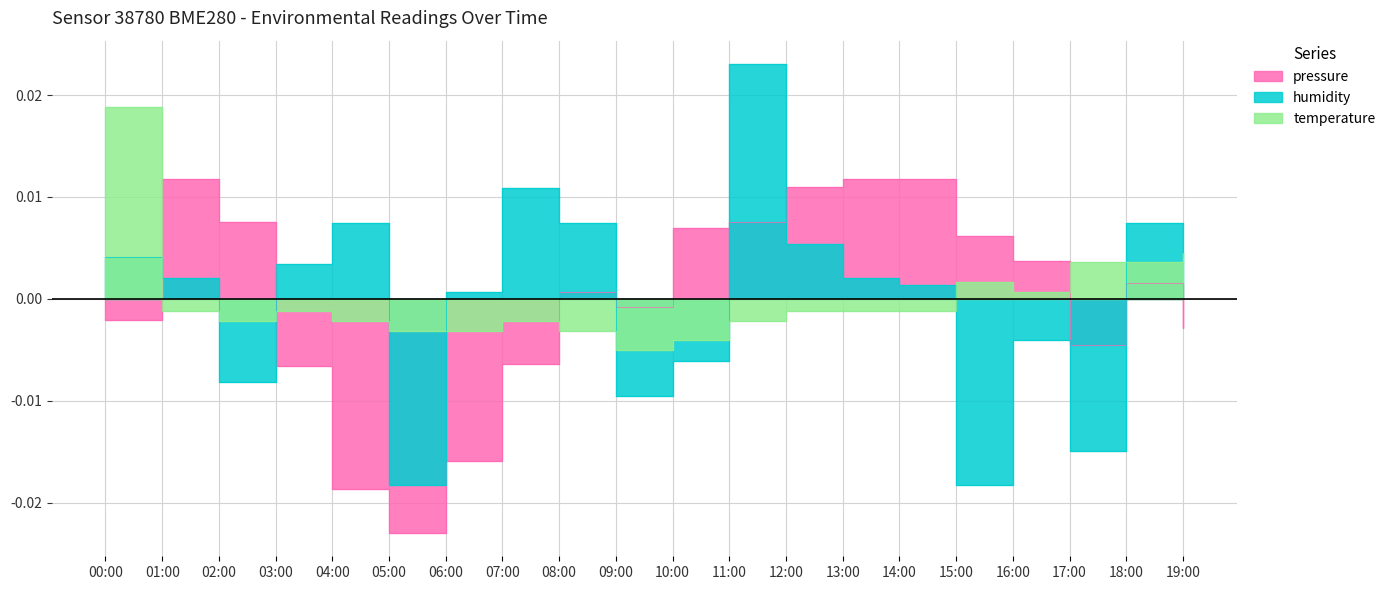

What is the label of the 13th point from the right?

07:00